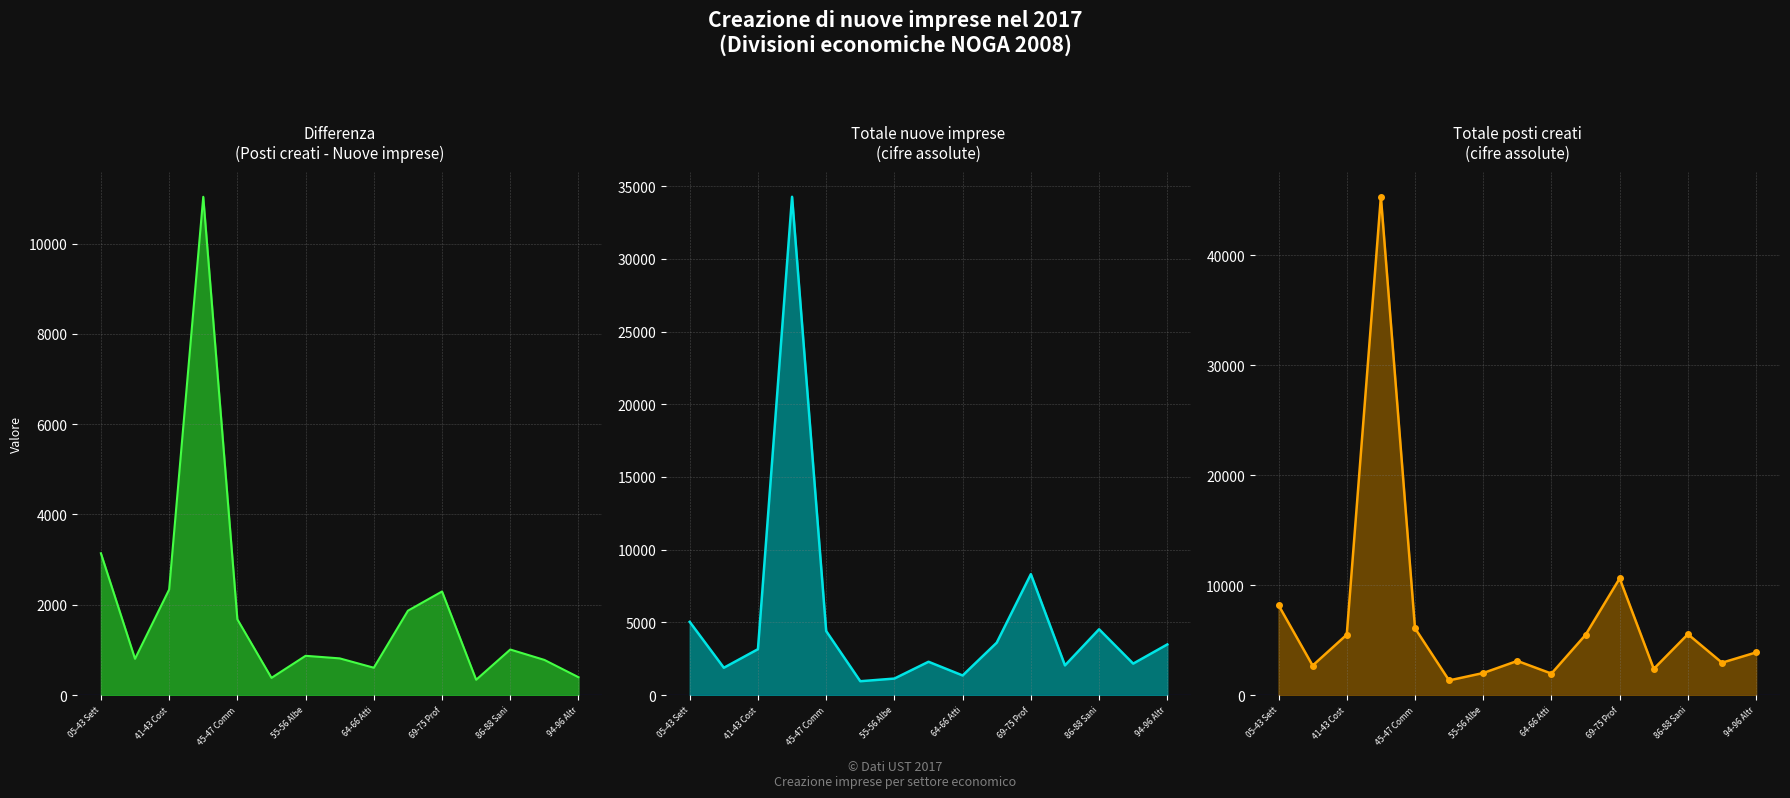

Does the chart have visible grid lines?

Yes